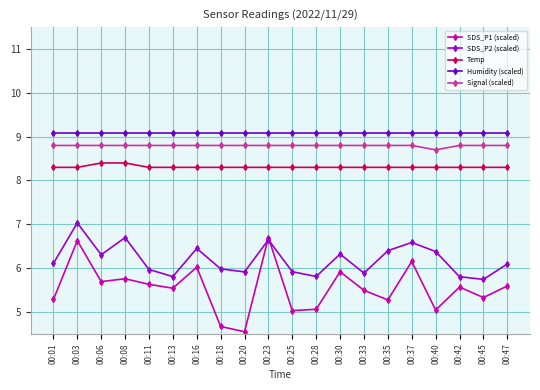

True or false: Humidity (scaled) and SDS_P2 (scaled) intersect in this chart.

False